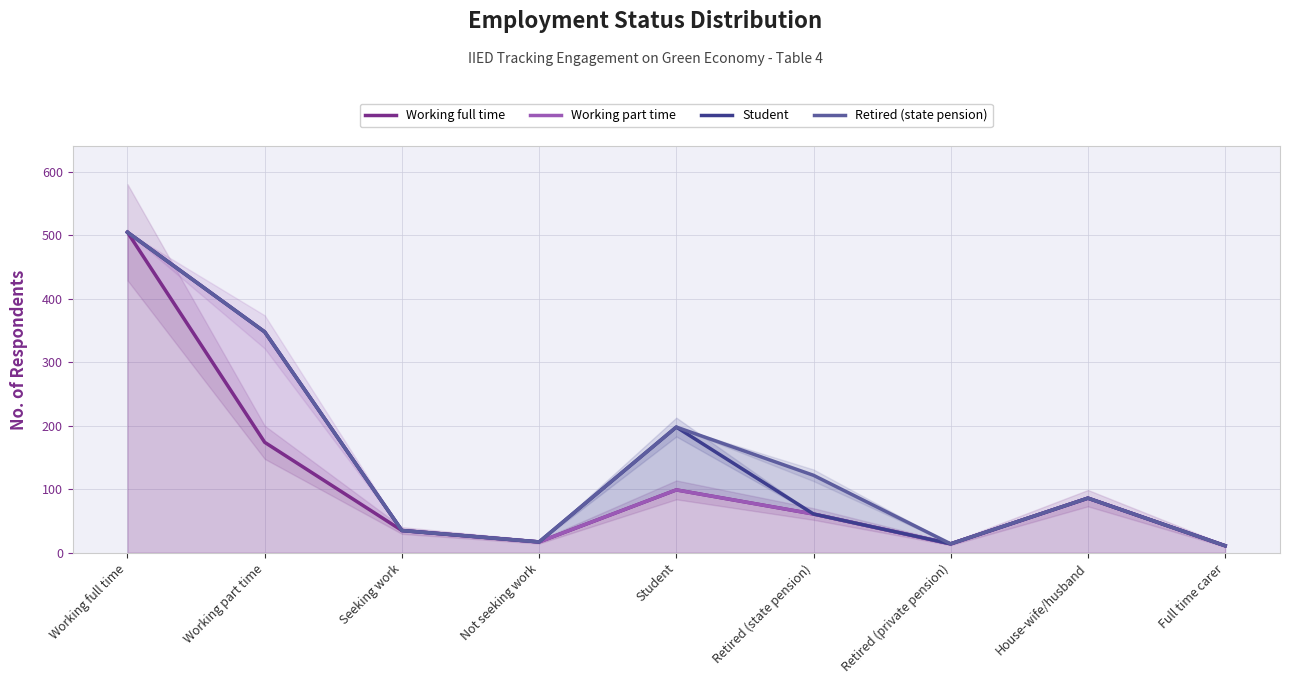

What is the difference between the highest and lowest values at Retired (state pension)?

61